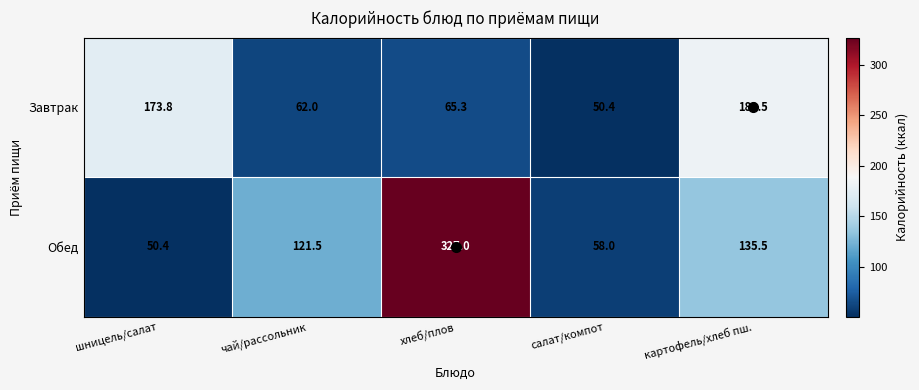

How many series are shown in this chart?

2